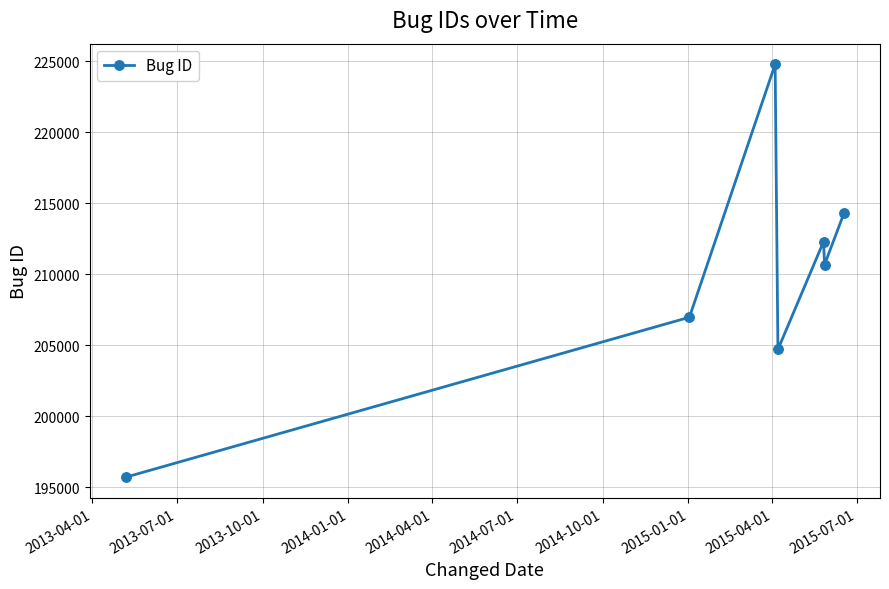

What is the greatest value displayed?

224789